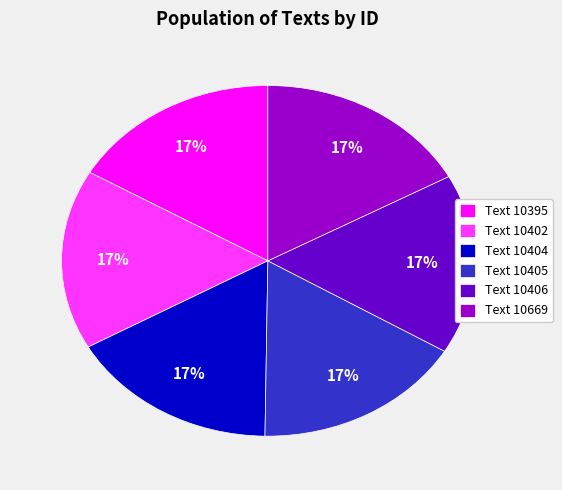

Is there any slice that represents more than half of the pie?

No